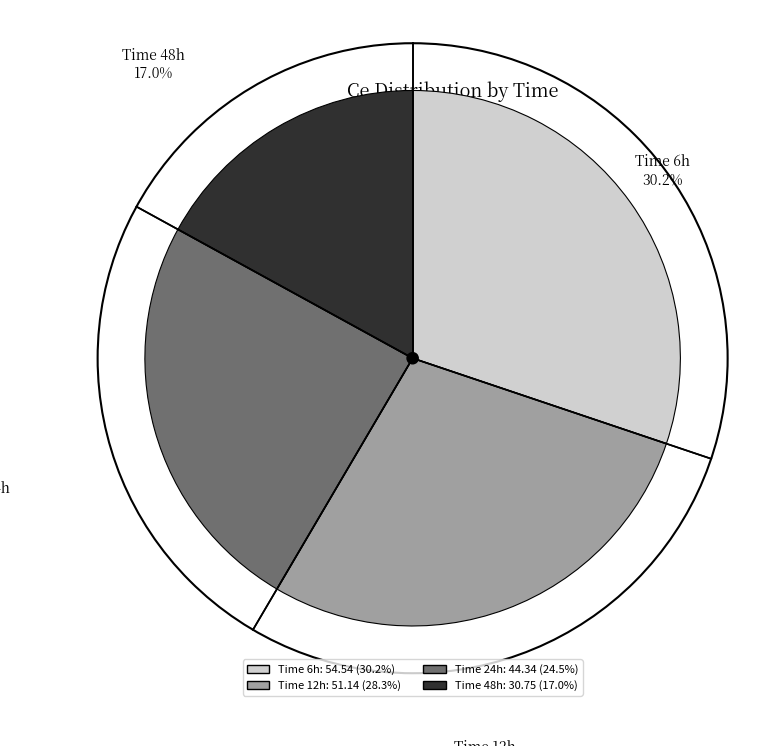

Is 48 the majority of the pie?

No